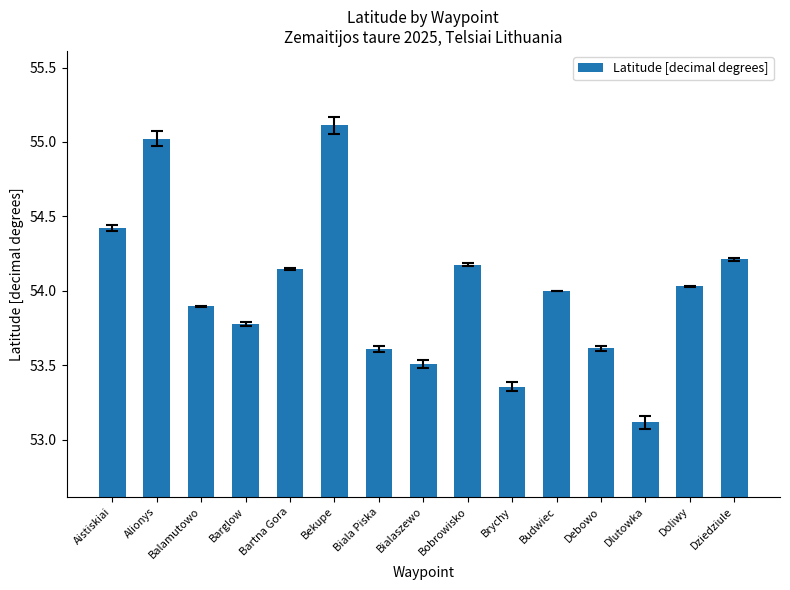

What is the ratio of the value at Bekupe to the value at Balamutowo?

1.0